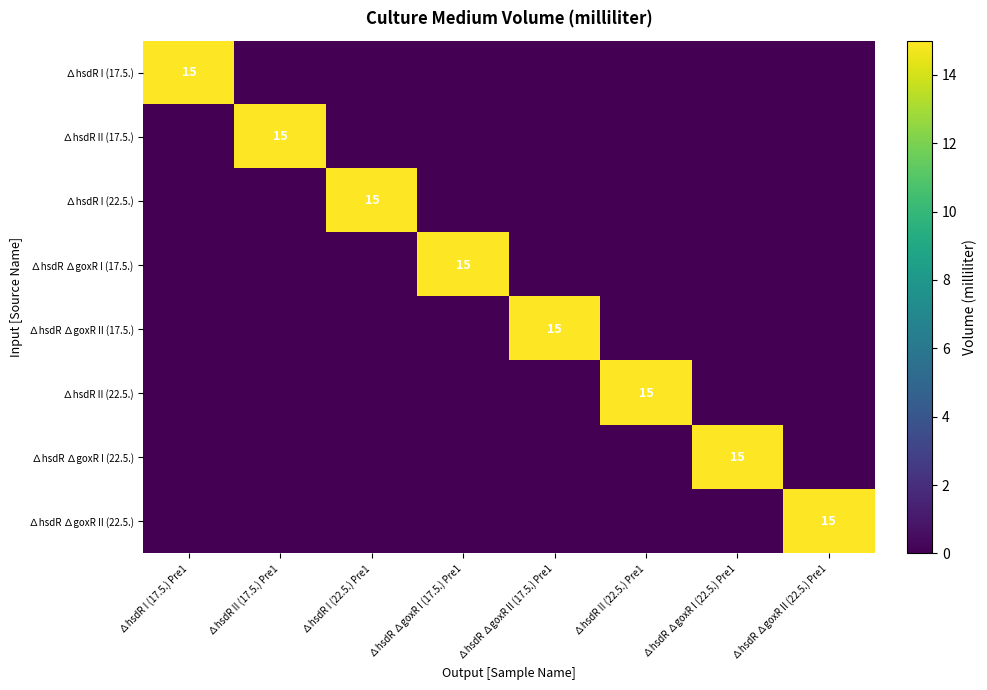

Is it true that ∆hsdR ∆goxR I (17.5.) equals 15 at ∆hsdR ∆goxR I (17.5.) Pre1?

True